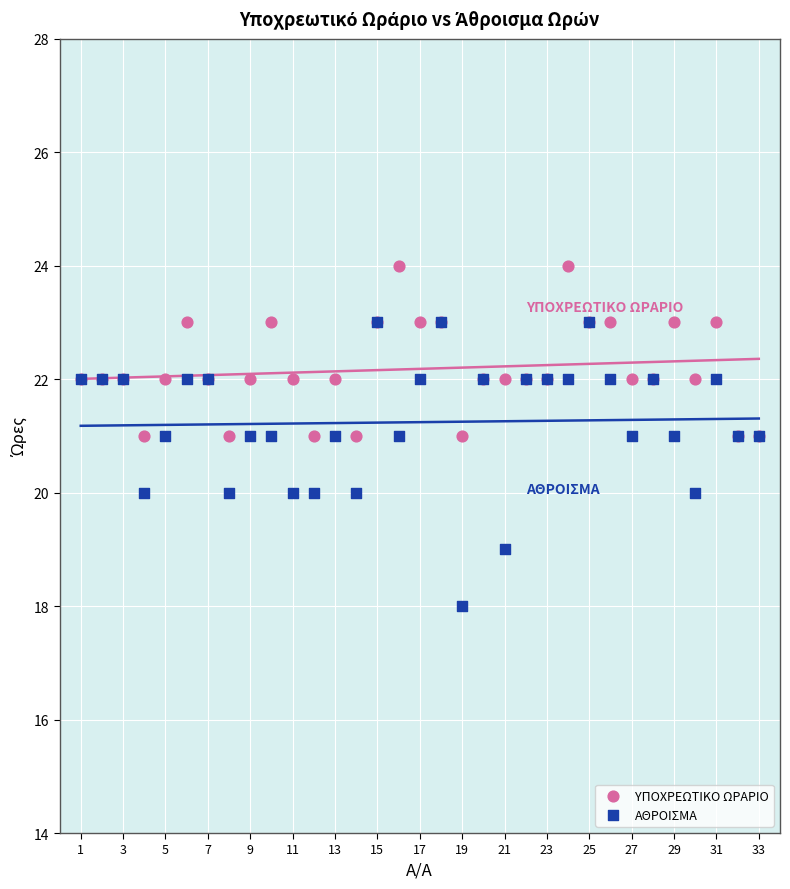

Which series has the widest spread of Y values?

ΑΘΡΟΙΣΜΑ